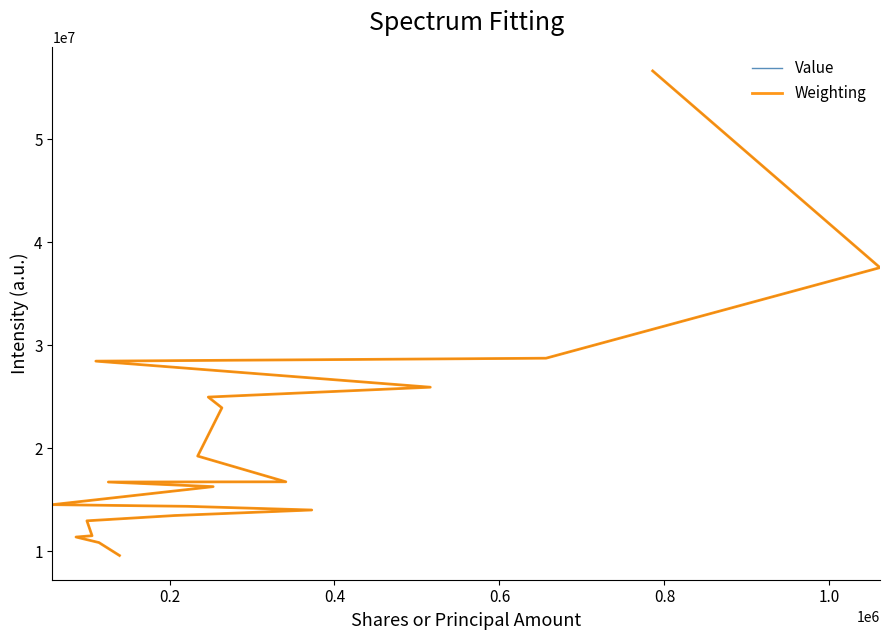

What is the difference between the second highest and second lowest values in the Weighting series?

26669707.0